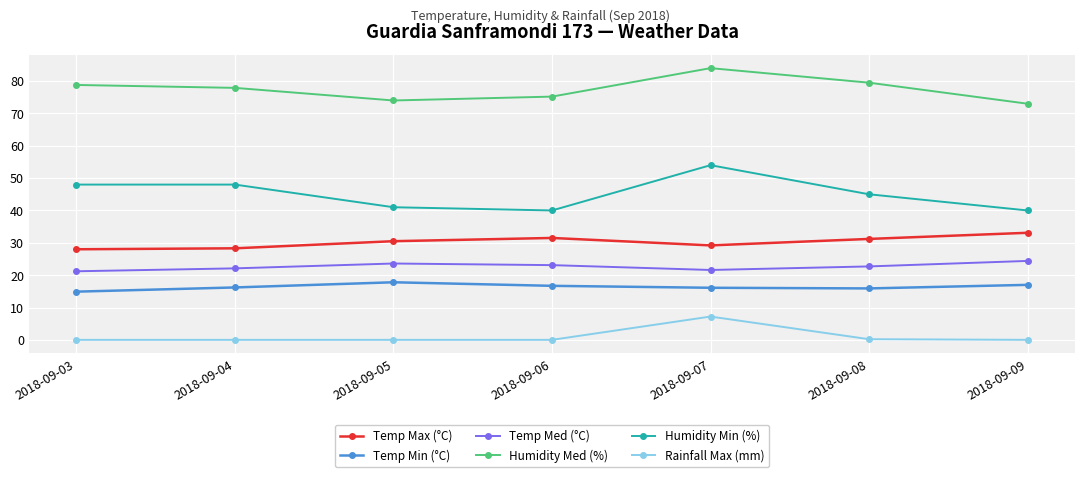

What is the total value across all series at 2018-09-04?

192.5